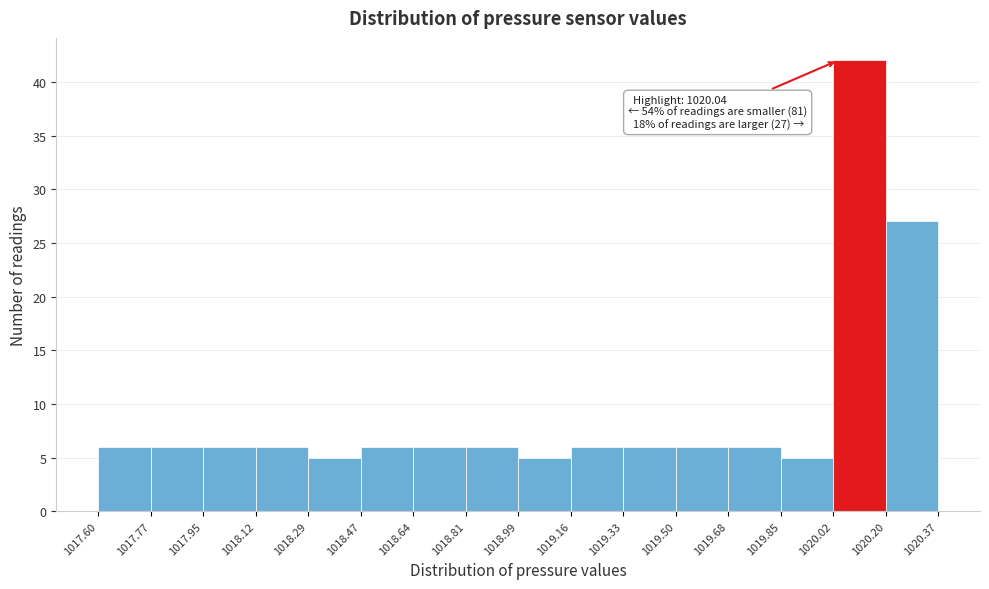

Which range on the x-axis has the tallest bar?

1020.02 to 1020.20